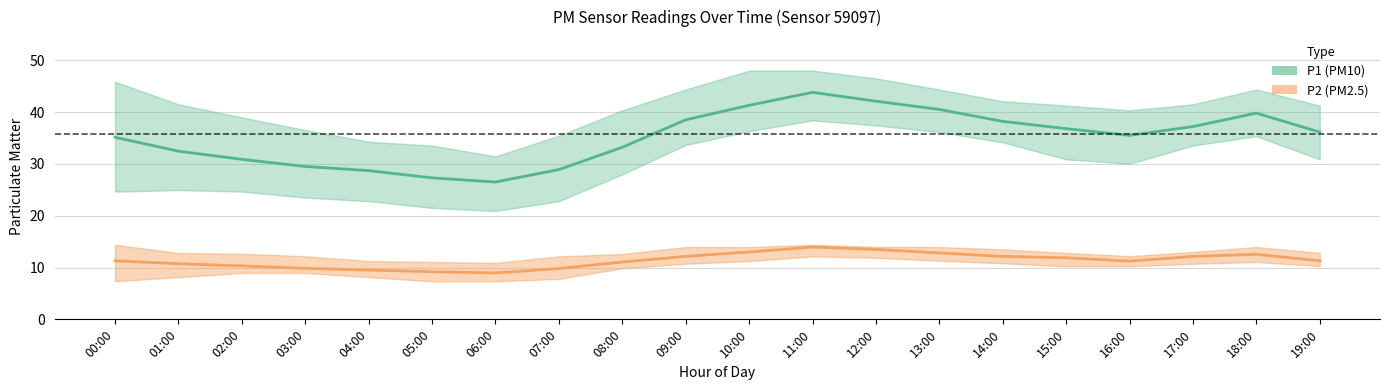

The value of P2_upper at 16:00 is 12.2. True or false?

True